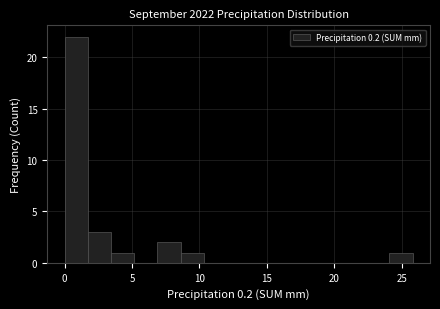

Around what value on the x-axis is the tallest bar? Give the approximate position of its centre, as read against the axis.

1.0